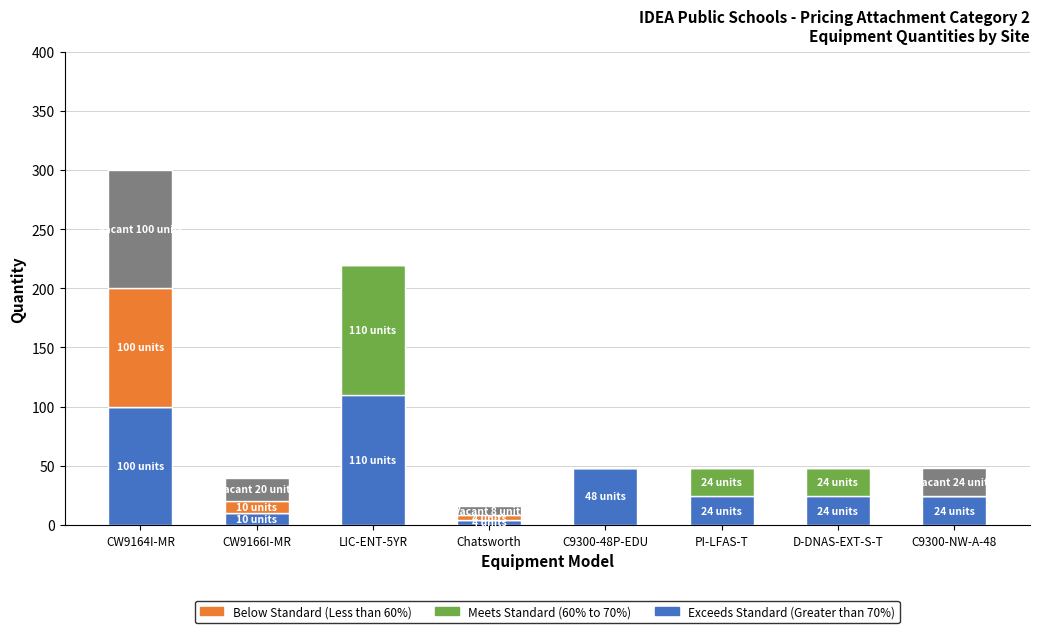

At which category is the sum across all series the highest?

CW9164I-MR